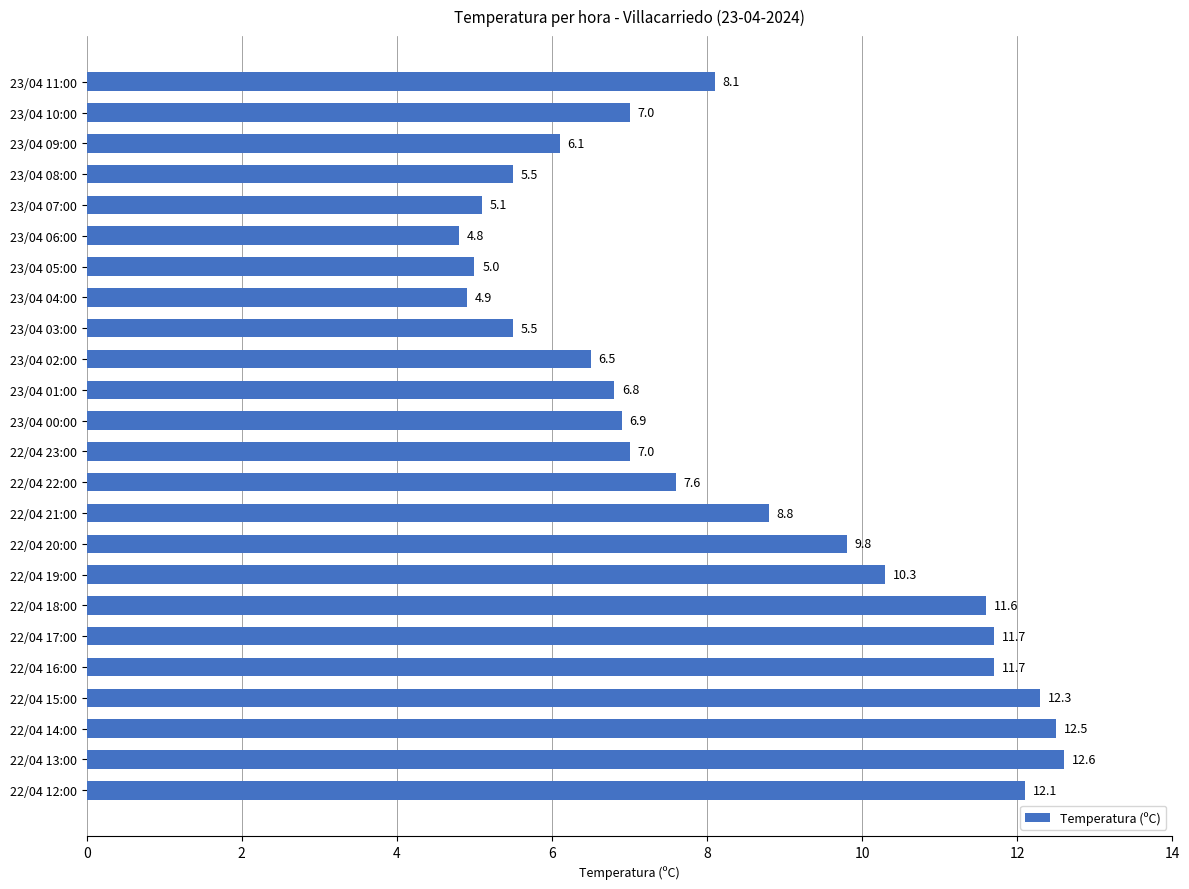

Reading top to bottom, extract all data points from this chart.

23/04 11:00=8.1	23/04 10:00=7.0	23/04 09:00=6.1	23/04 08:00=5.5	23/04 07:00=5.1	23/04 06:00=4.8	23/04 05:00=5.0	23/04 04:00=4.9	23/04 03:00=5.5	23/04 02:00=6.5	23/04 01:00=6.8	23/04 00:00=6.9	22/04 23:00=7.0	22/04 22:00=7.6	22/04 21:00=8.8	22/04 20:00=9.8	22/04 19:00=10.3	22/04 18:00=11.6	22/04 17:00=11.7	22/04 16:00=11.7	22/04 15:00=12.3	22/04 14:00=12.5	22/04 13:00=12.6	22/04 12:00=12.1